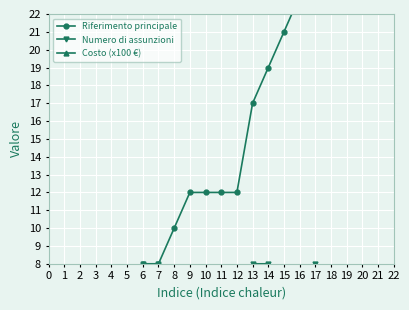

List the series in order of their overall mean, lowest first.

Costo (x100 €), Numero di assunzioni, Riferimento principale